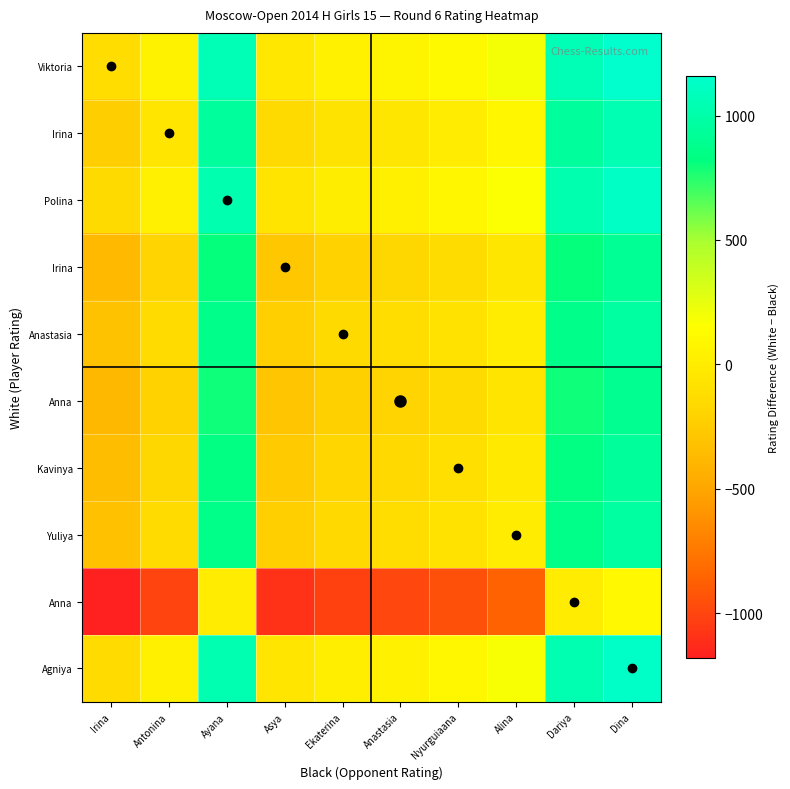

At how many categories does at least one series exceed -464?

10